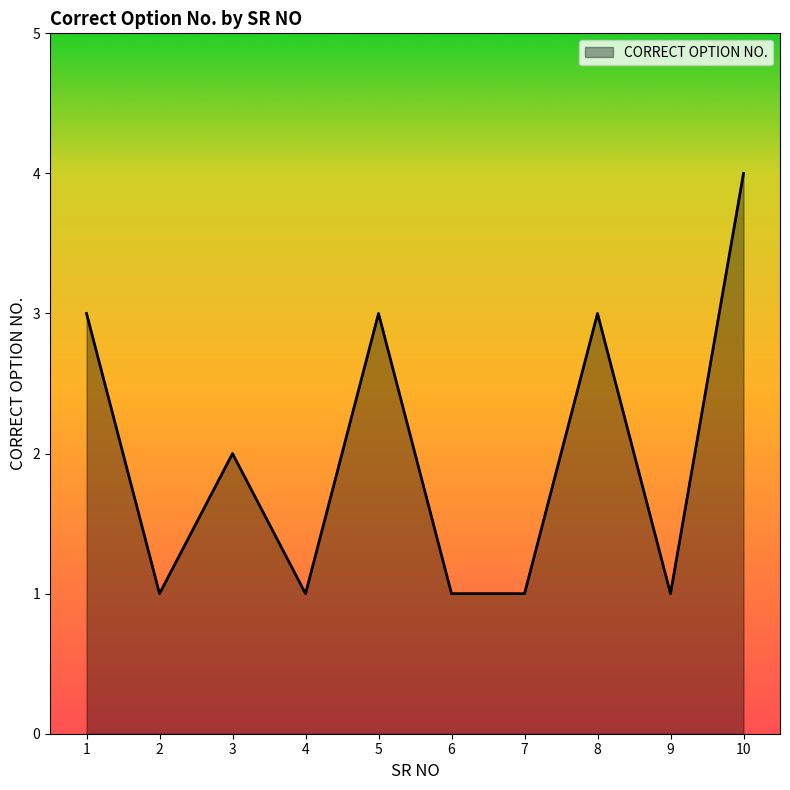

How many lines are shown in the chart?

1